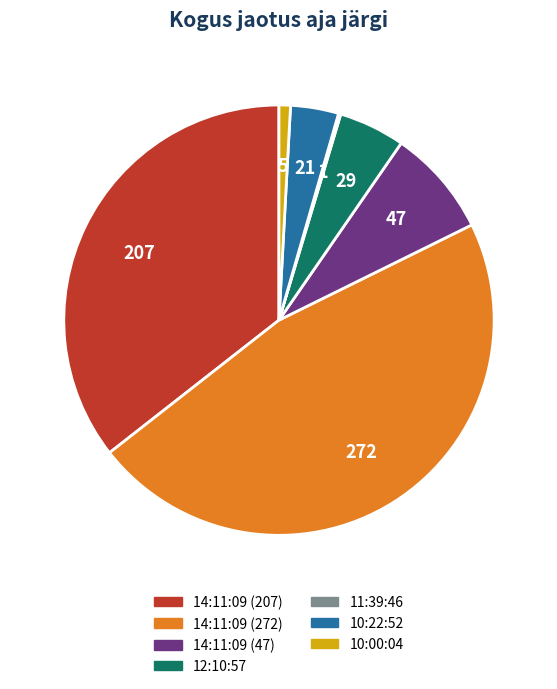

Is there any slice that represents more than half of the pie?

No